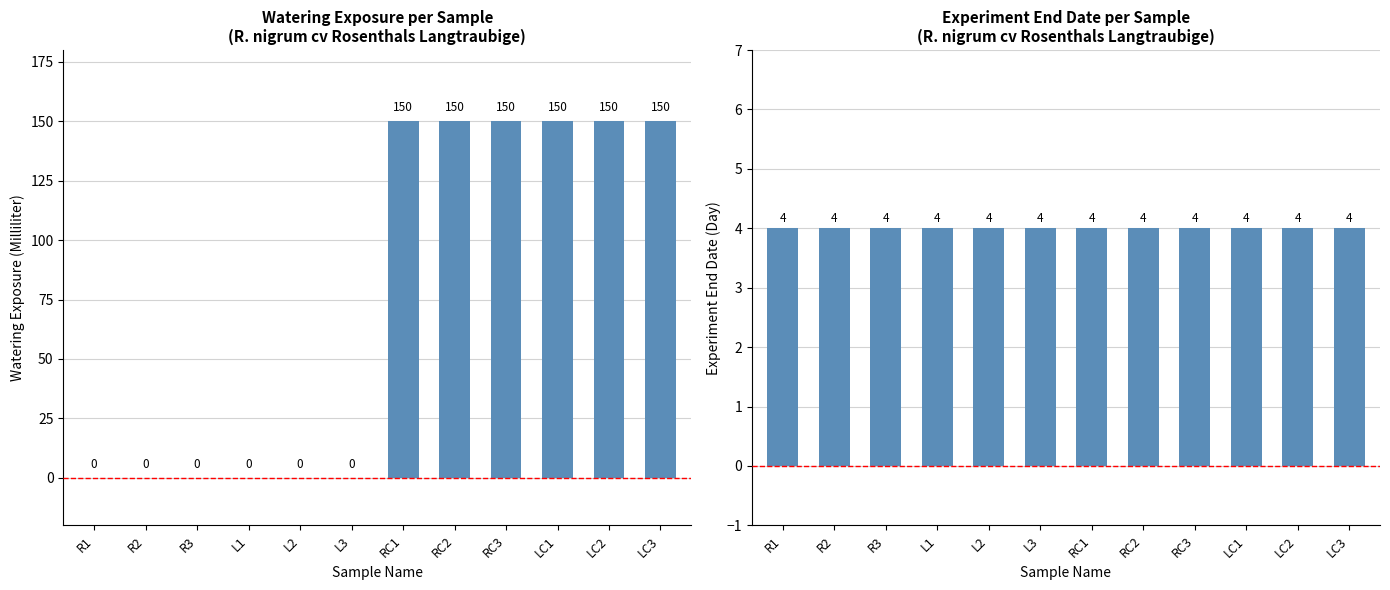

What is the approximate value of Factor [watering exposure] at RC2, to the nearest 5?

150